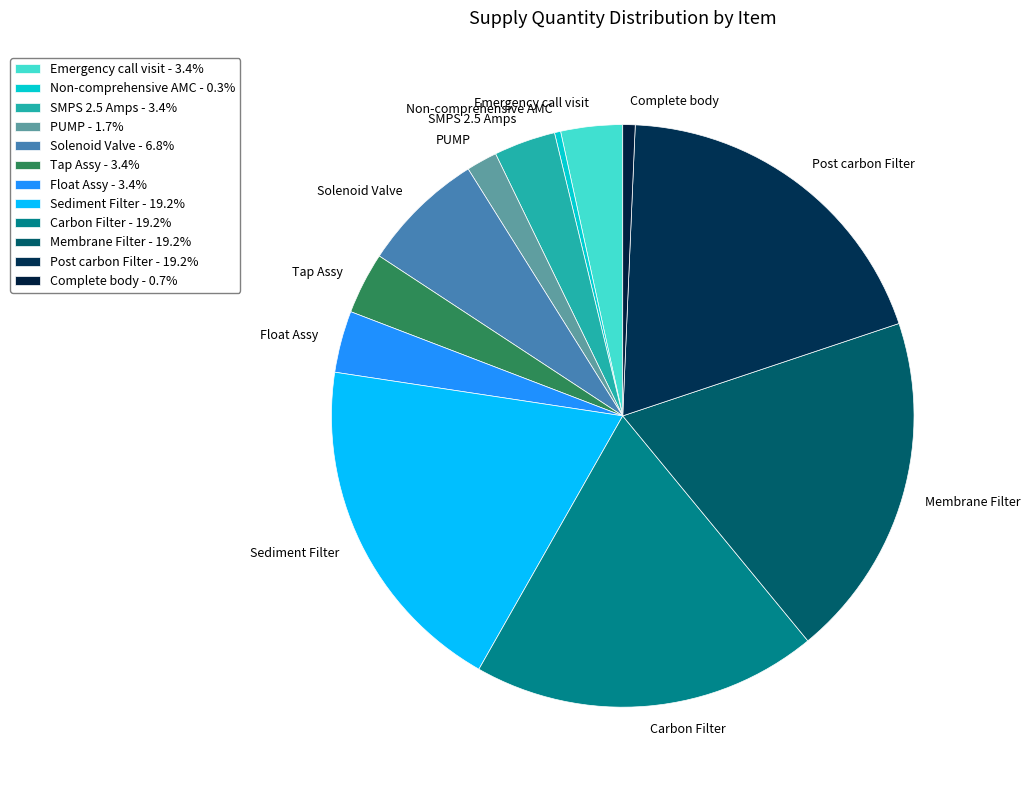

Does SMPS 2.5 Amps represent more than half of the total?

No